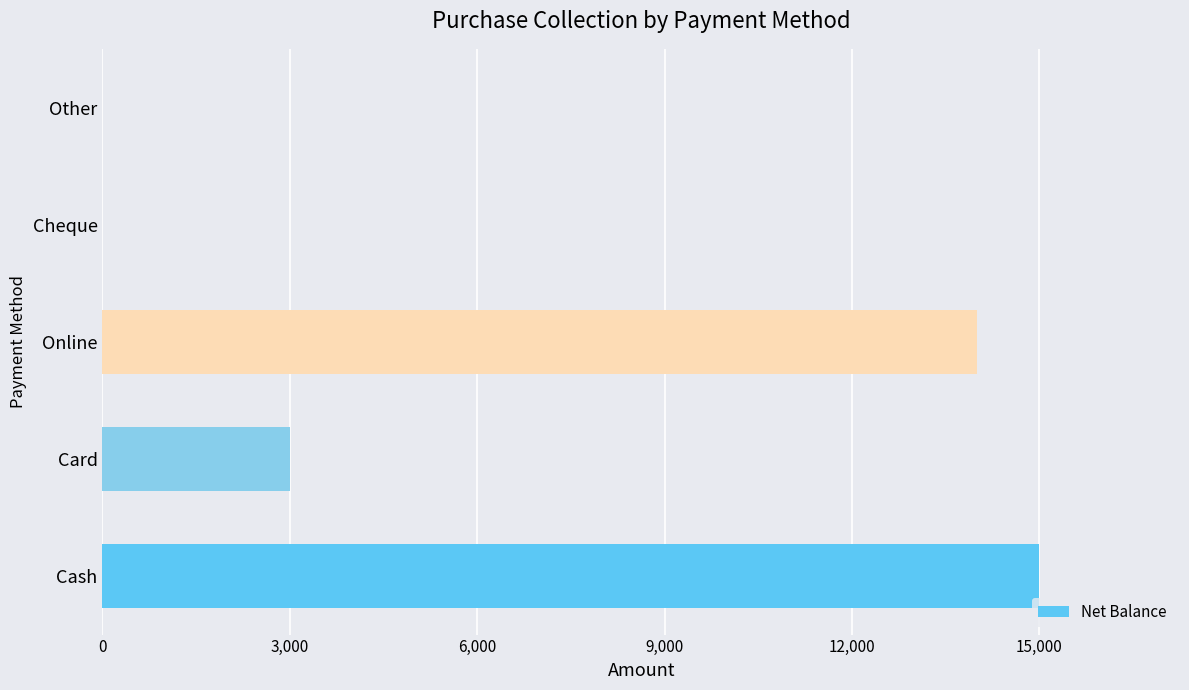

Reading top to bottom, list all the values displayed in this chart.

Other=0	Cheque=0	Online=14000	Card=3000	Cash=15000